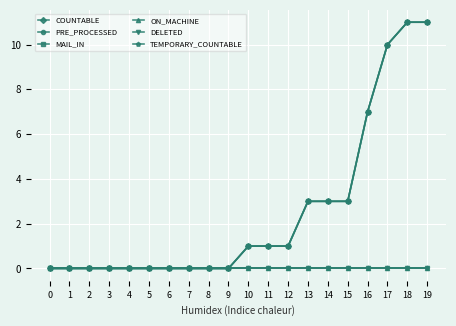

Is this an area chart (filled region under the line)?

No